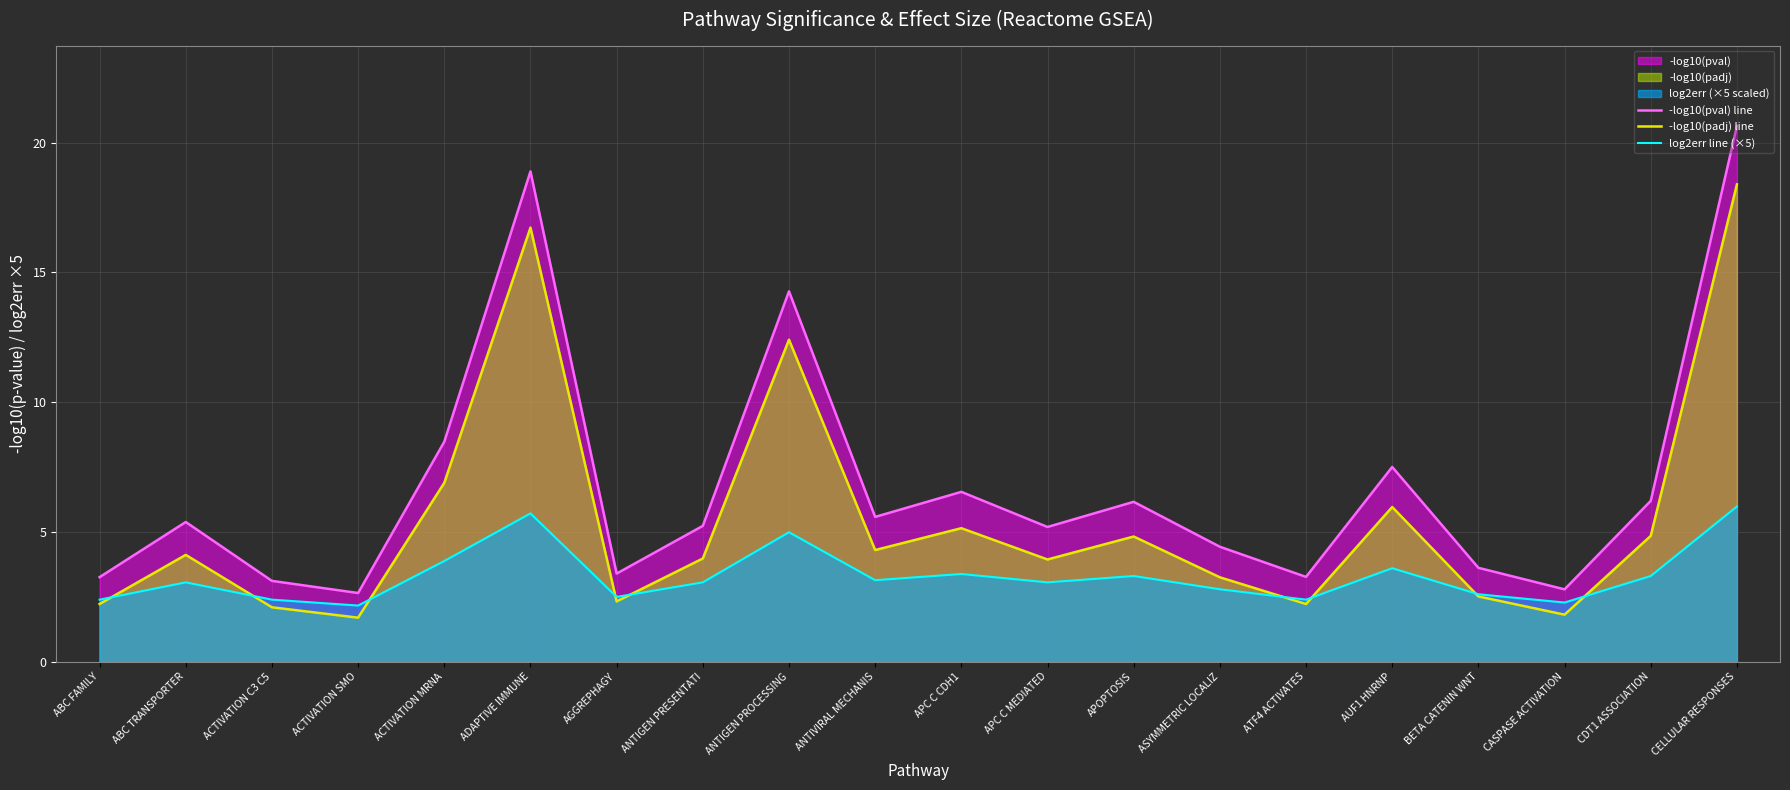

How many series are shown in this chart?

3